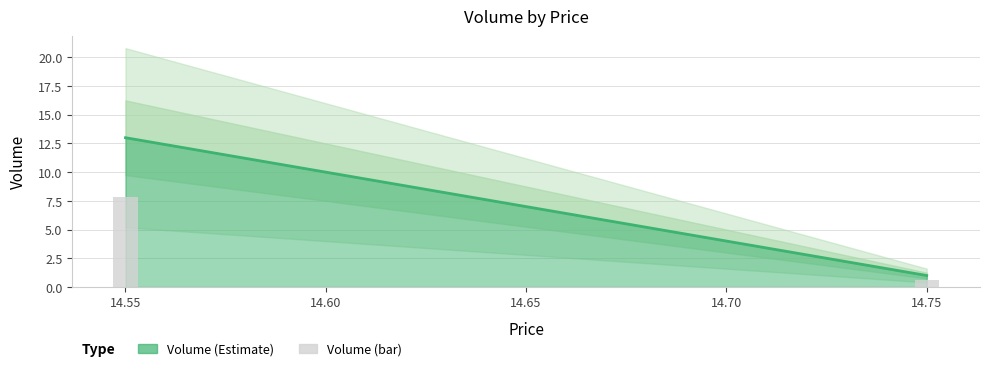

Reading right to left, what are all the values shown in this chart?

0.6	7.8